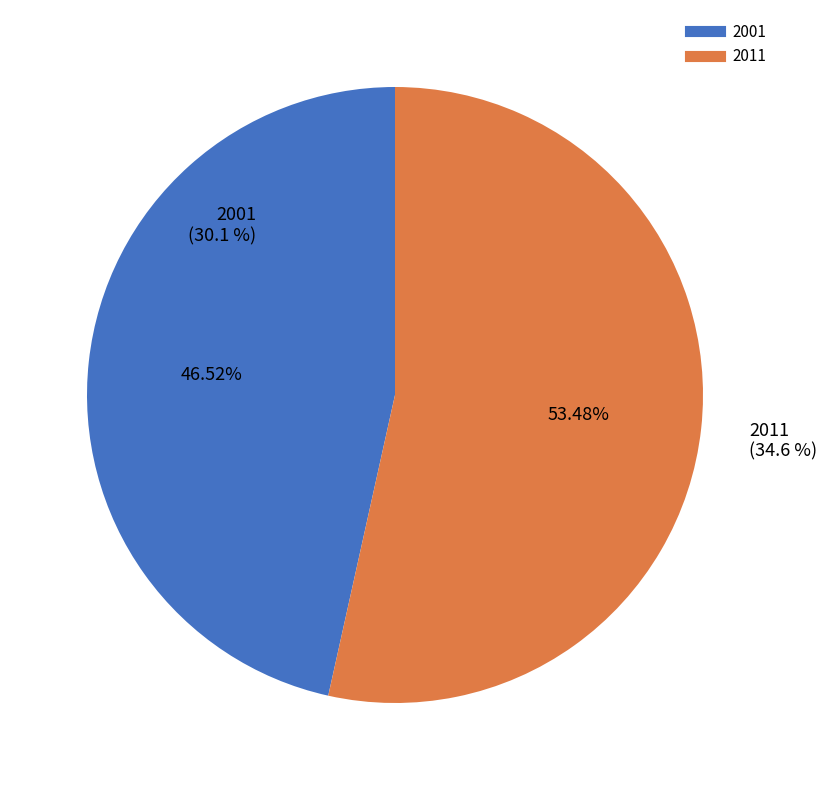

True or false: 2001 accounts for 41% of the total.

False